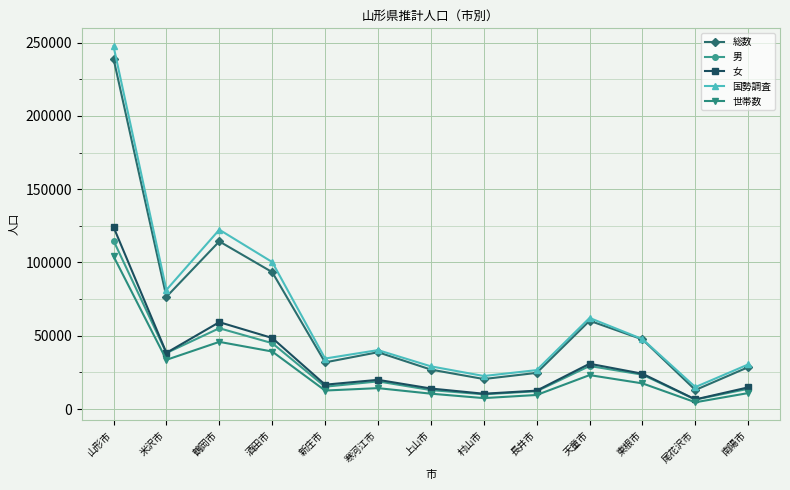

The value of 男 at 天童市 is 11039. True or false?

False